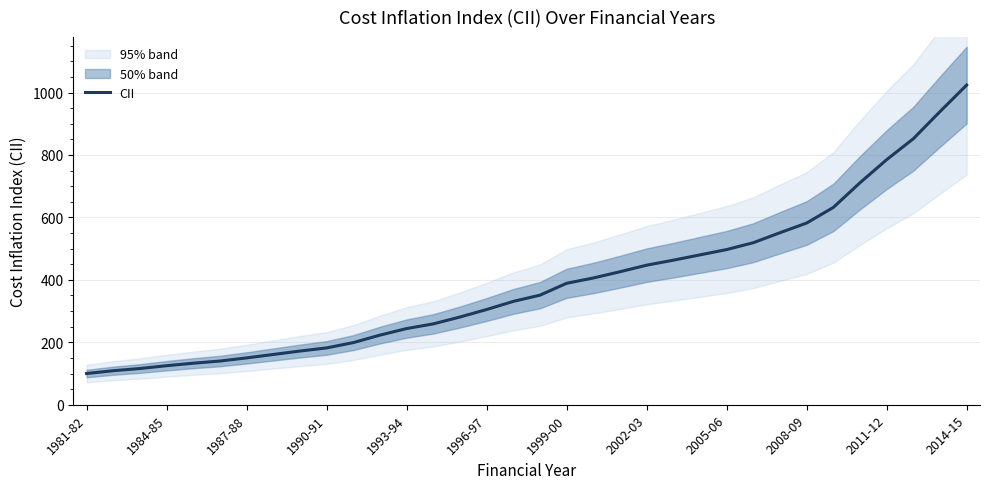

The value at 1993-94 is 69. True or false?

False